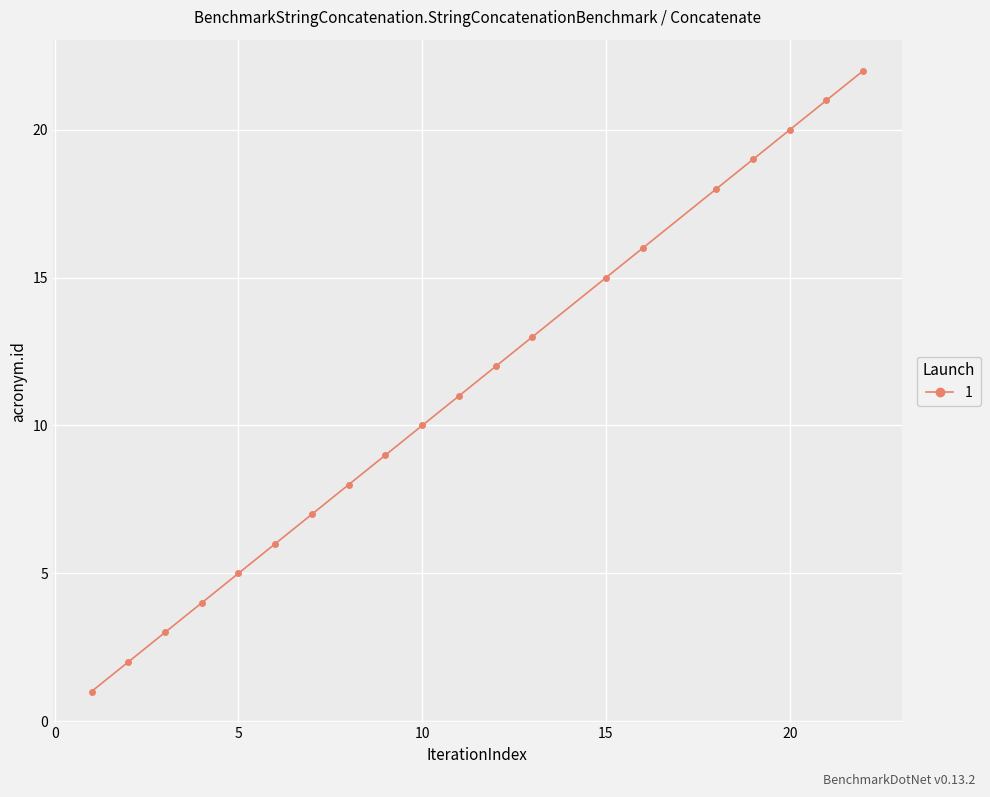

True or false: there are more than 0 points higher than both neighbors.

False